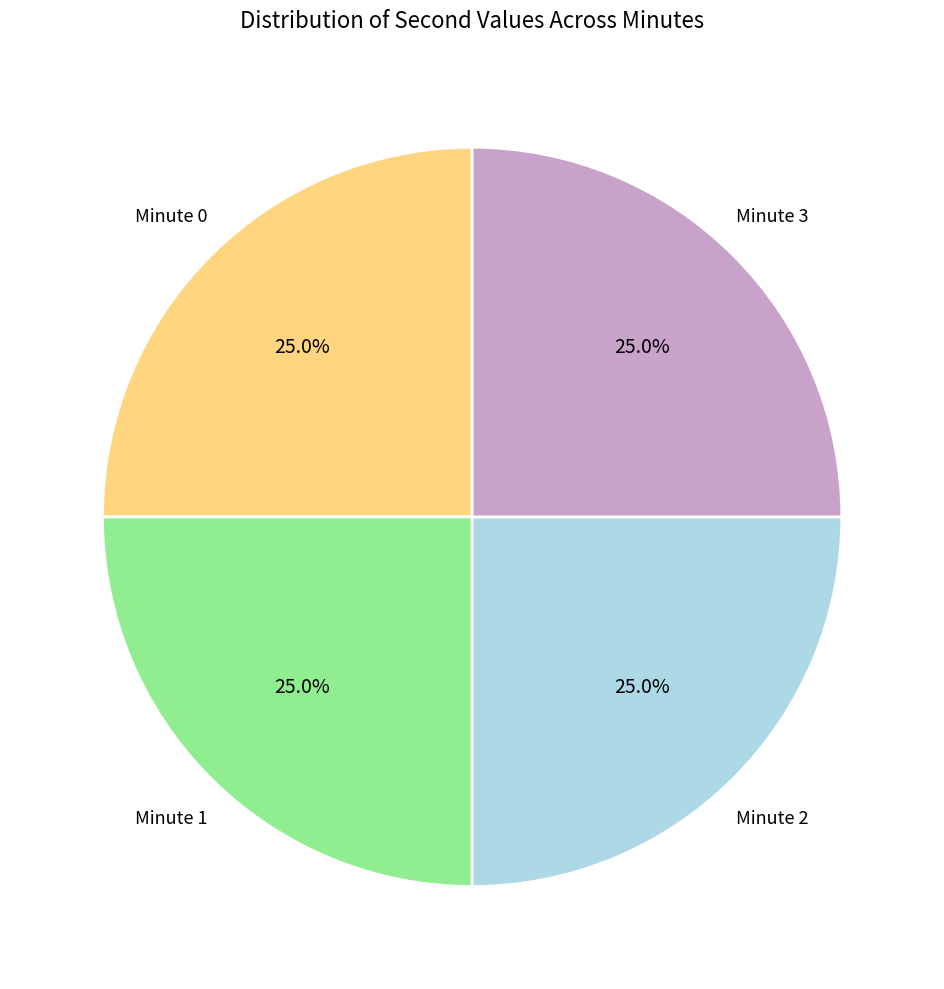

How many segments does this pie chart have?

4